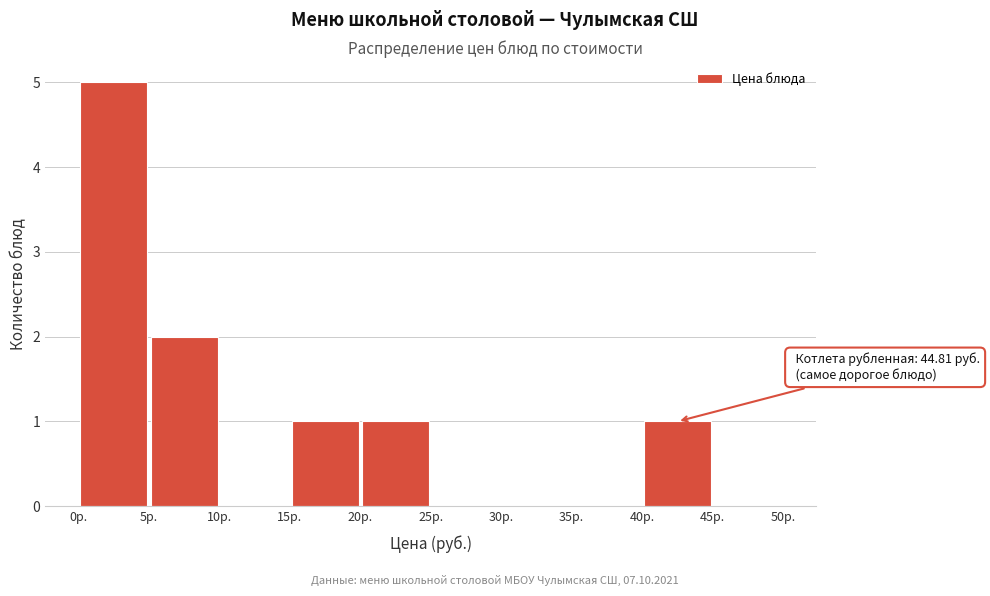

Over which range of the x-axis is the bar tallest?

0 to 5